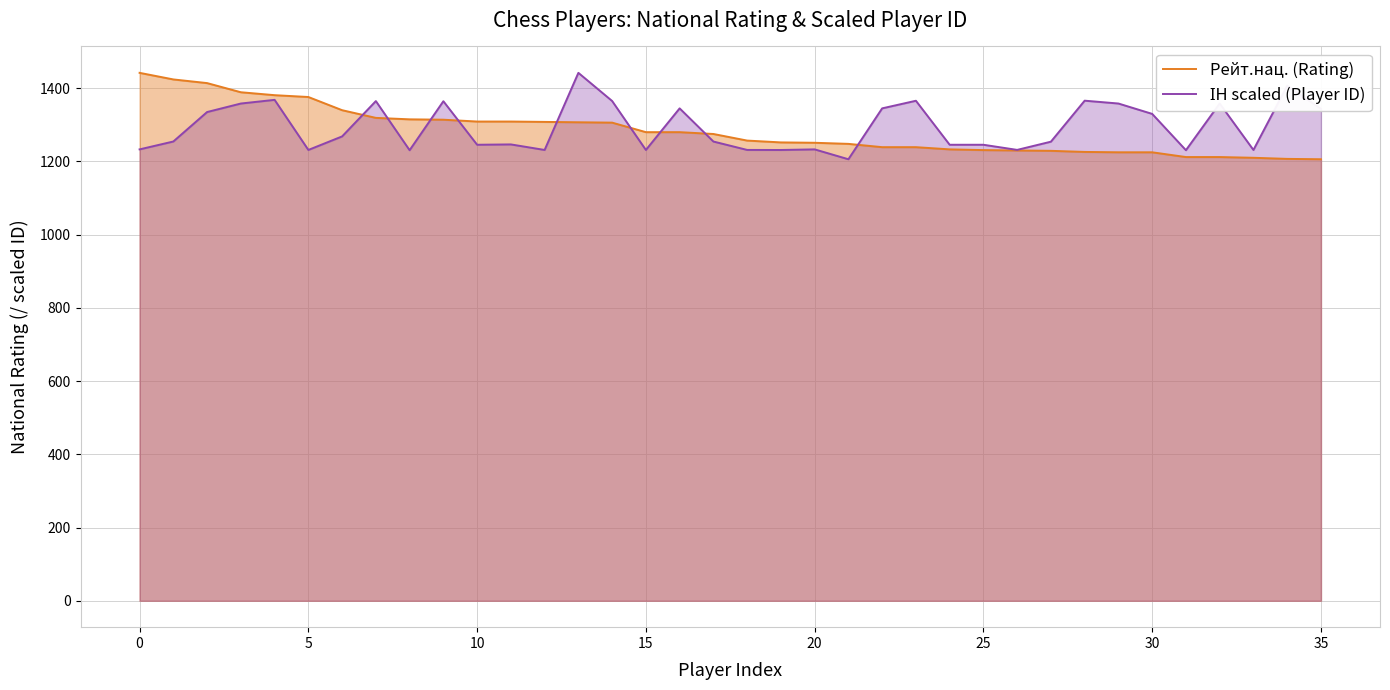

Which series has the widest spread of values?

Рейт.нац. (Rating)